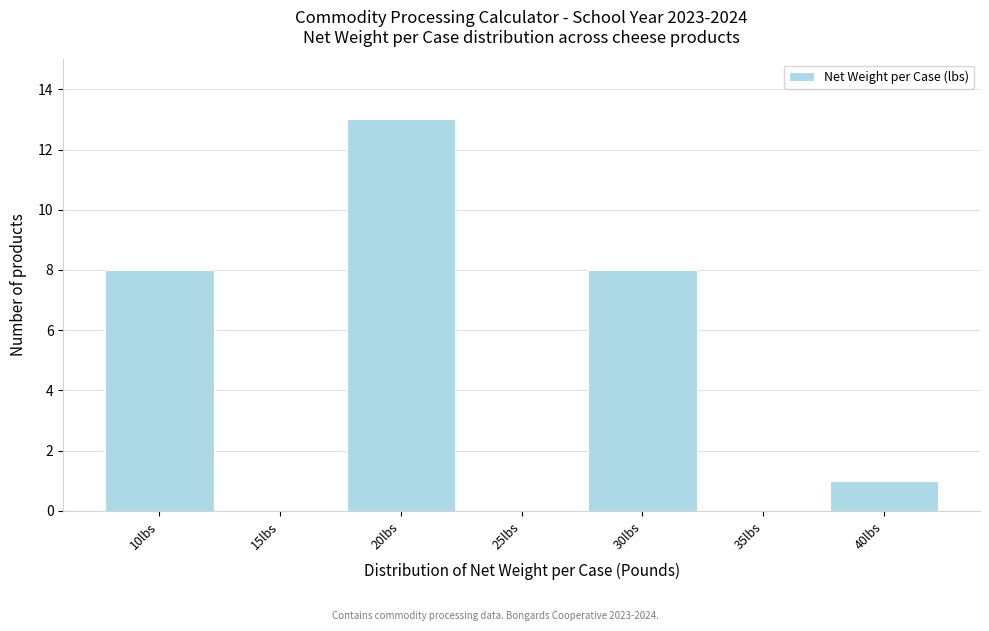

Reading right to left, list all the values displayed in this chart.

40lbs=1	35lbs=0	30lbs=8	25lbs=0	20lbs=13	15lbs=0	10lbs=8